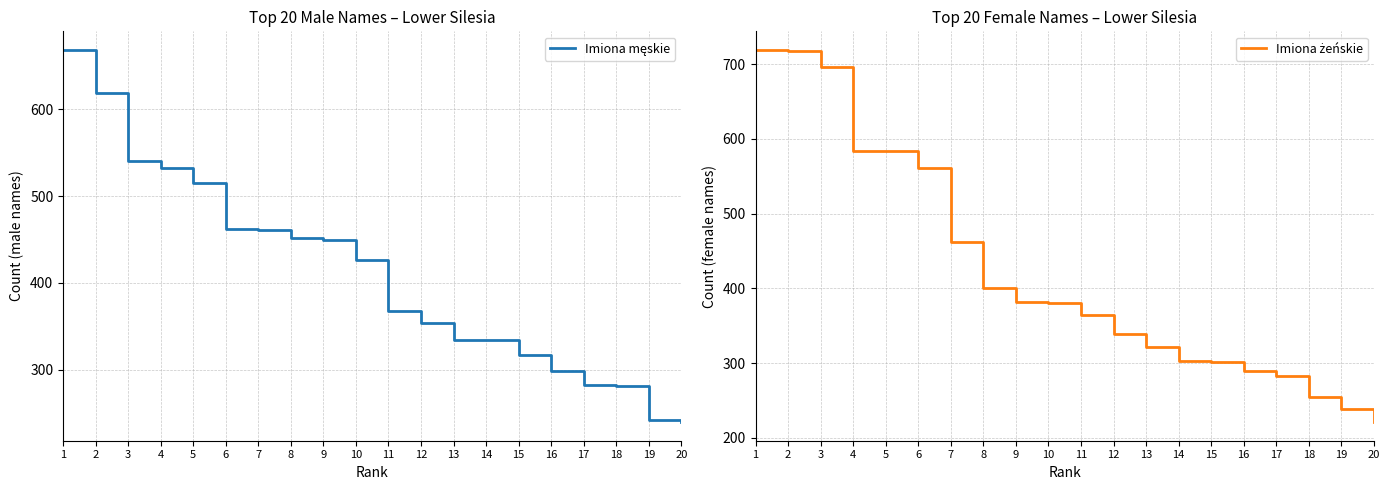

What is the difference between the second highest and second lowest values in the Imiona męskie series?

376